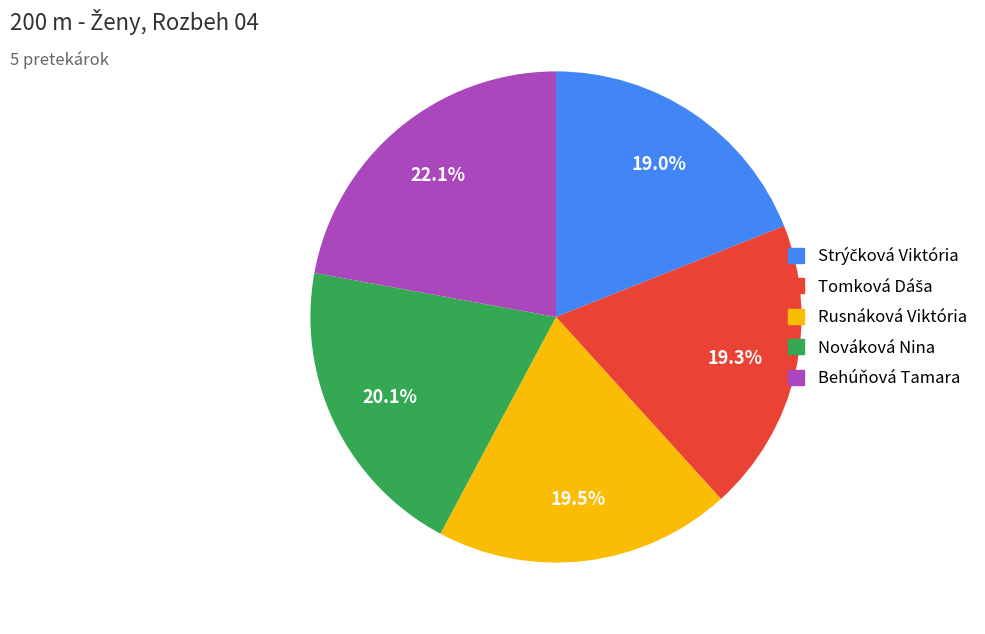

Which slice is the largest?

Behúňová Tamara